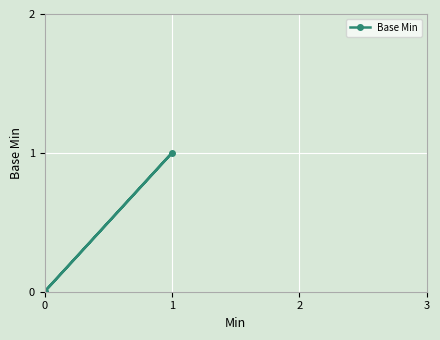

The value at 1 is 1. True or false?

True